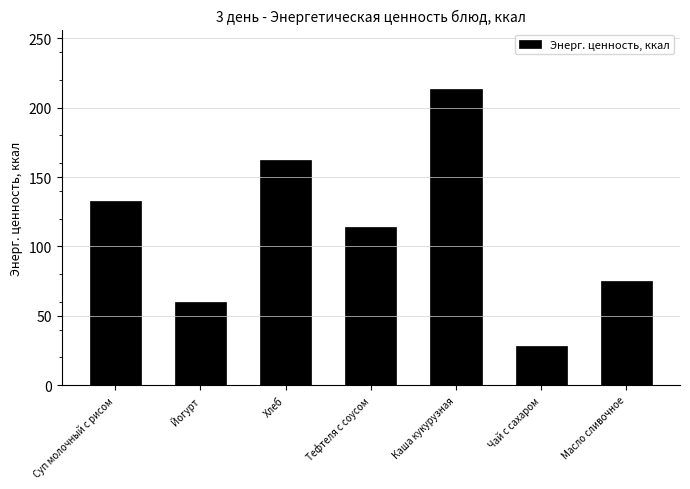

Which category has the highest value across all series?

Каша кукурузная